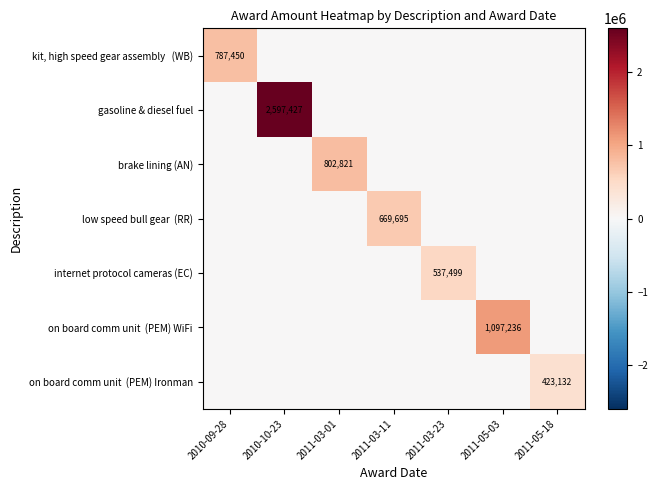

Which has a higher value, 2011-03-11 or 2011-05-18?

2011-03-11